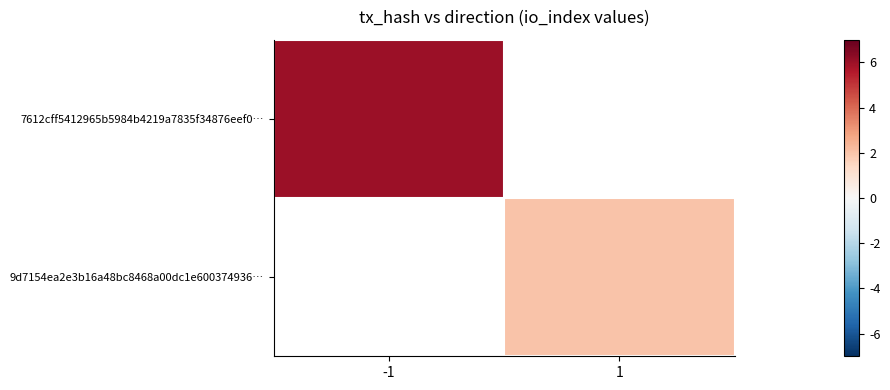

Is the value of 9d7154ea2e3b16a48bc8468a00dc1e600374936… at -1 greater than the value of 7612cff5412965b5984b4219a7835f34876eef0… at -1?

No